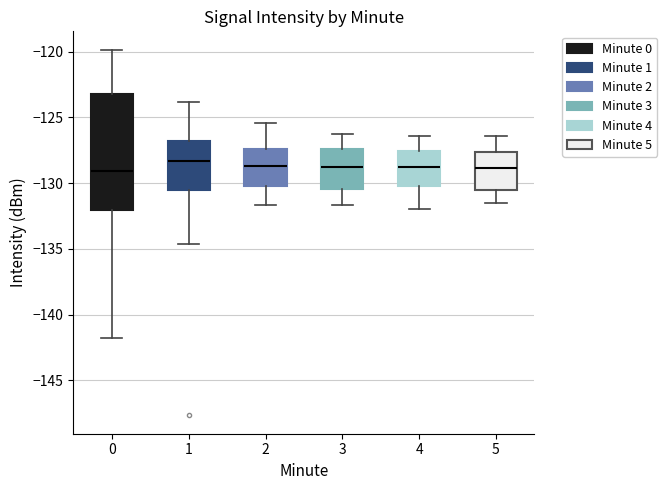

Comparing the boxes themselves (not the whiskers), which one is the tallest?

0